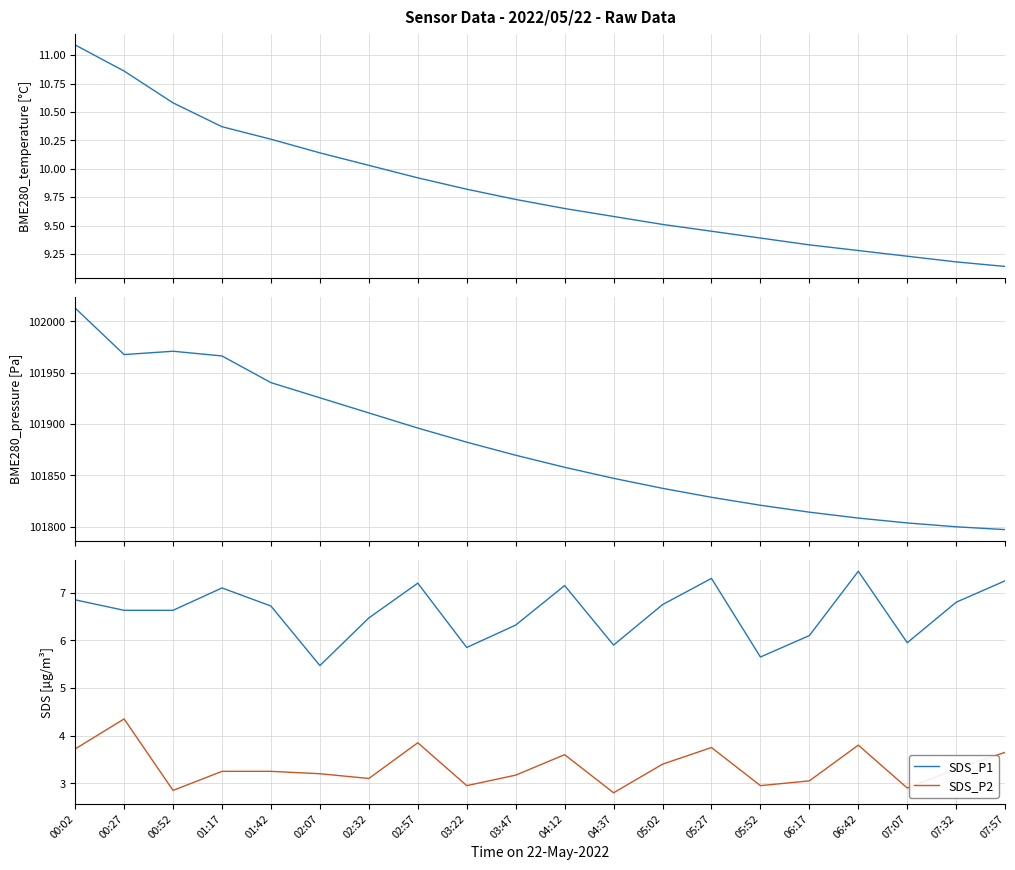

How many lines are shown in the chart?

4